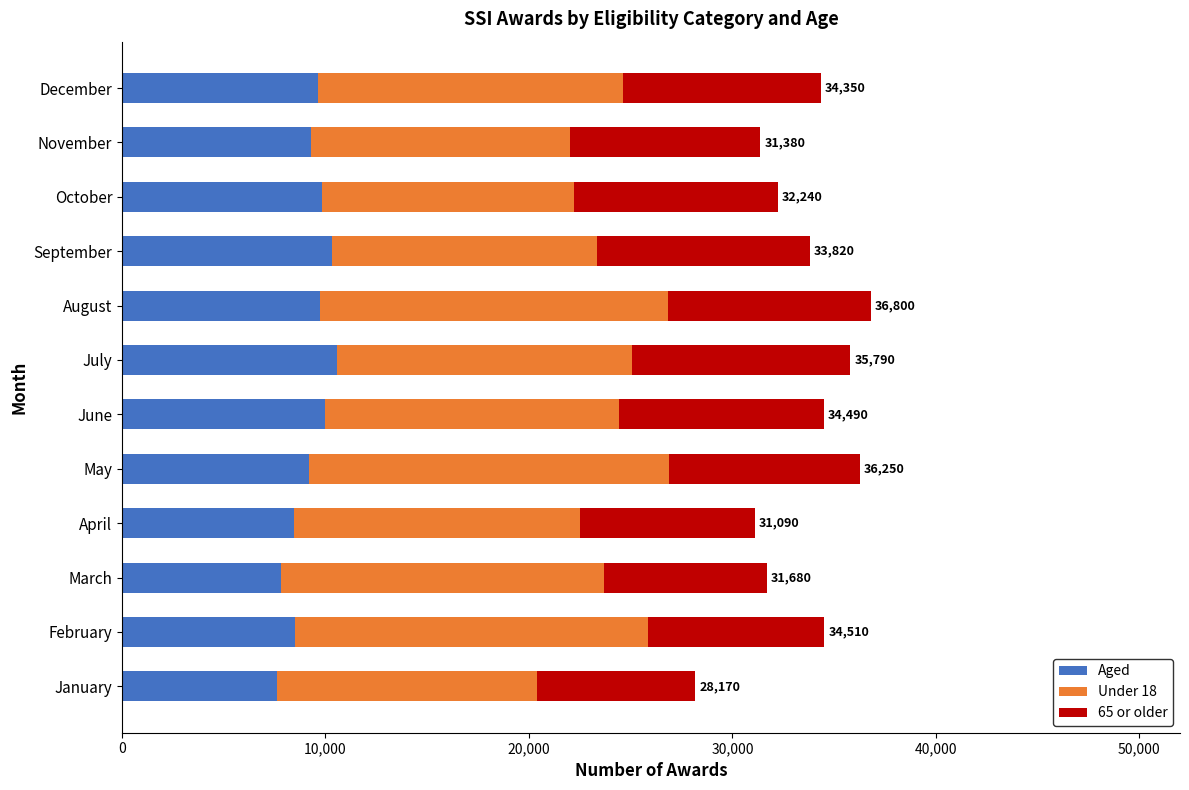

What are all the series names shown in the legend?

Aged, Under 18, 65 or older